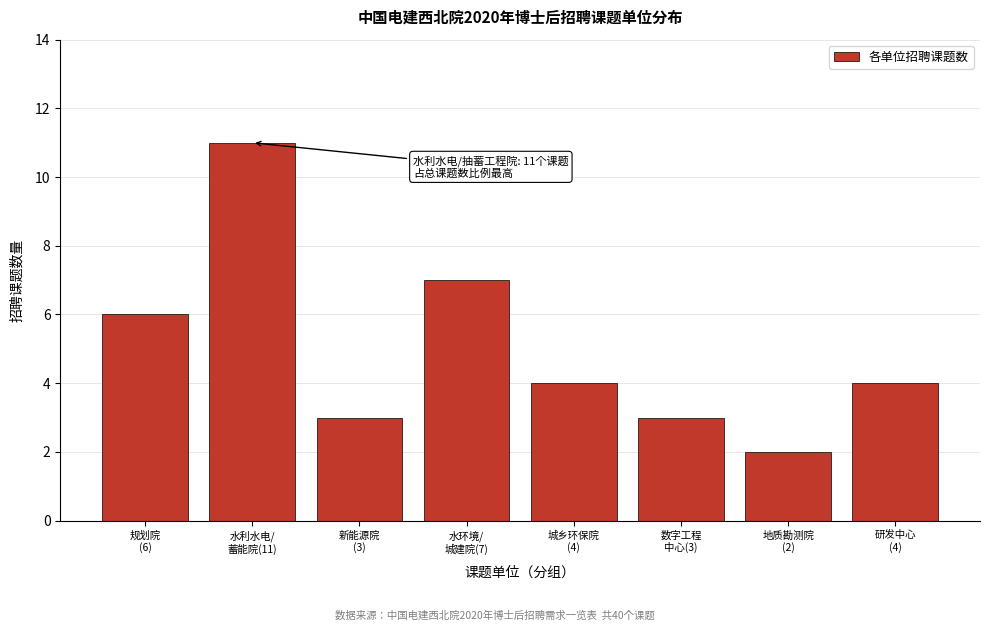

Reading right to left, transcribe all the data shown in this chart.

4	2	3	4	7	3	11	6